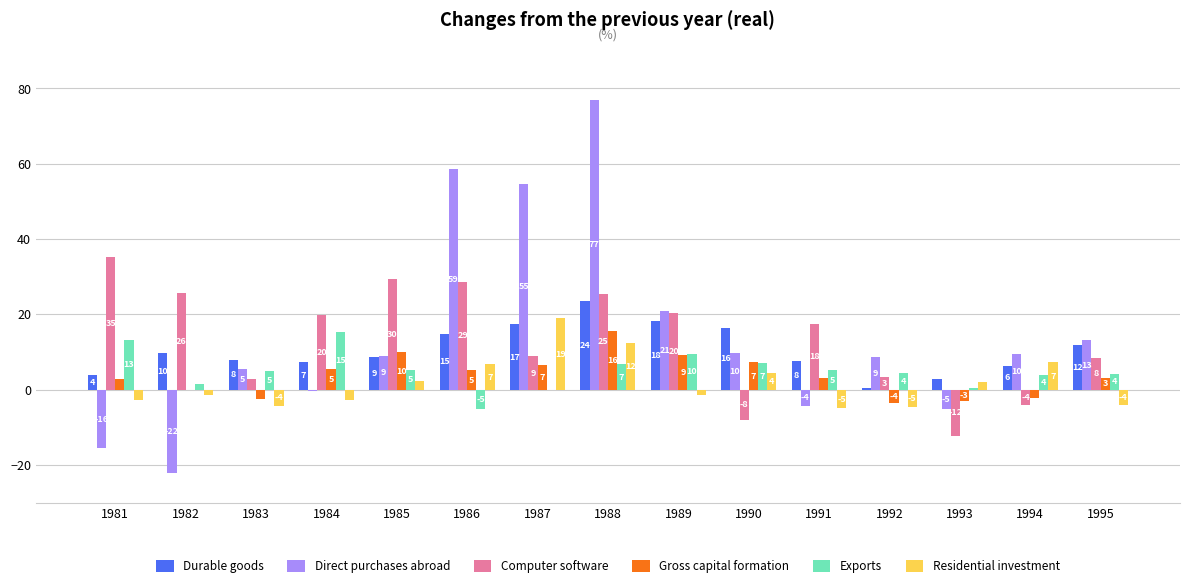

Is it true that Computer software equals -13.7 at 1990?

False